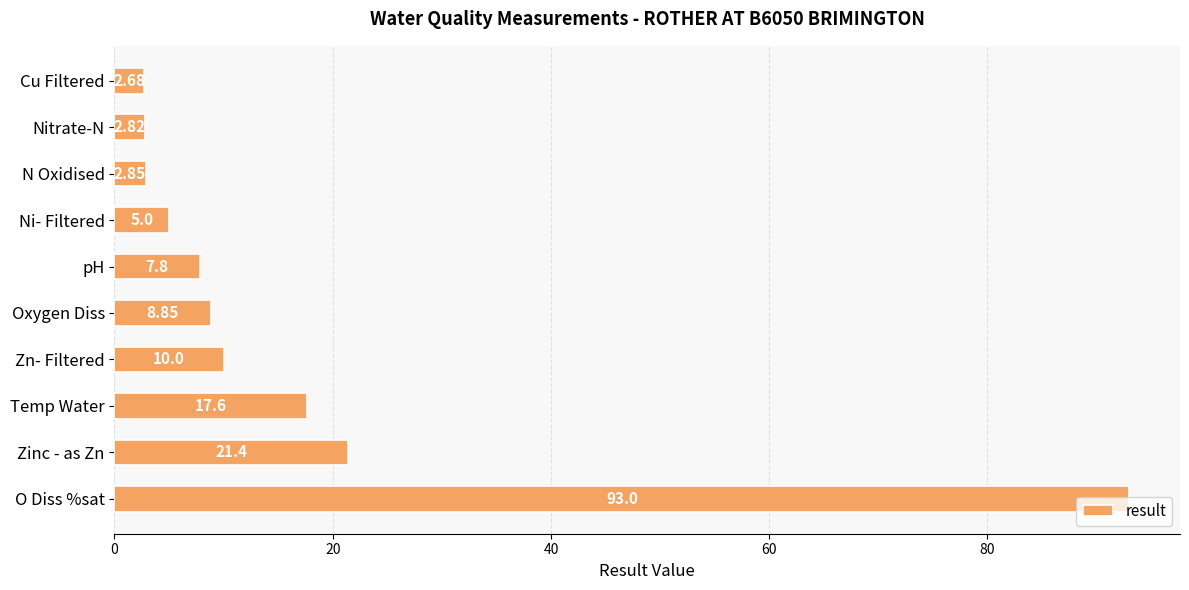

List the labels in order of value, largest first.

O Diss %sat, Zinc - as Zn, Temp Water, Zn- Filtered, Oxygen Diss, pH, Ni- Filtered, N Oxidised, Nitrate-N, Cu Filtered